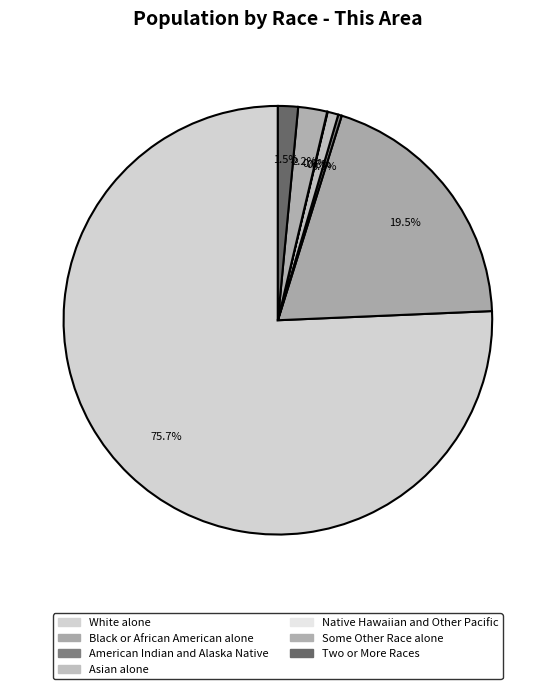

The Asian alone slice represents 1% of the pie. True or false?

True